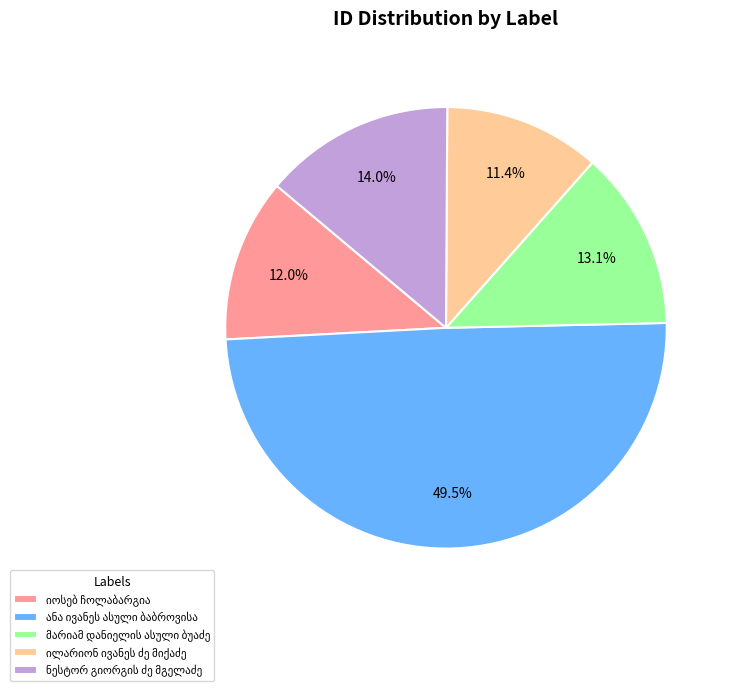

Is there any slice that represents more than half of the pie?

No